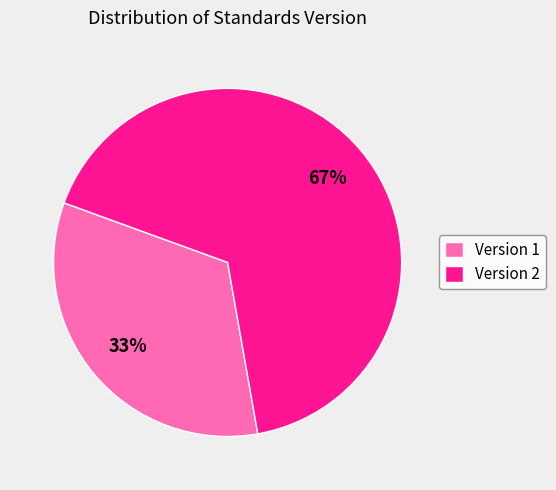

To the nearest percent, what percentage of the pie is Version 2?

67%